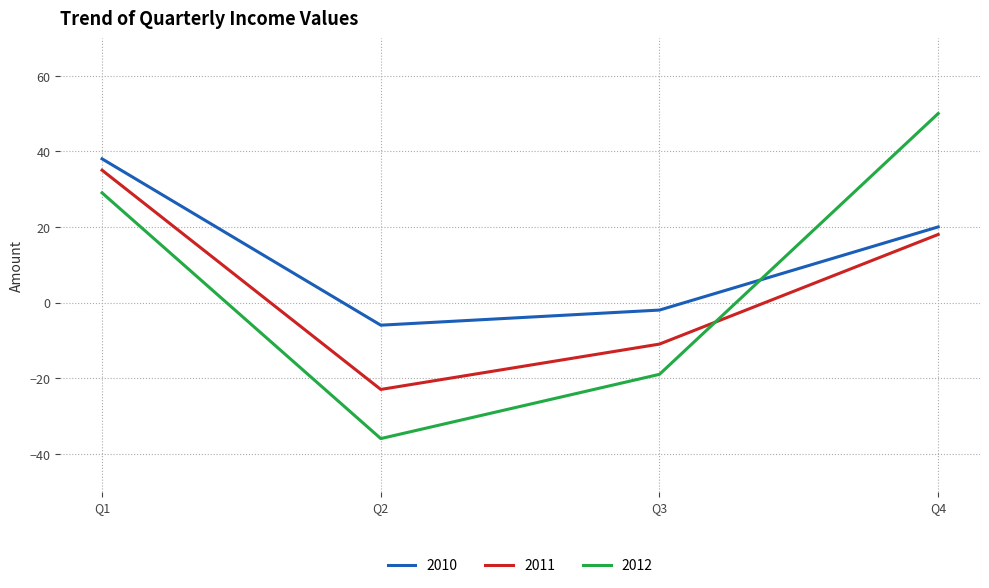

Is the value of 2012 at Q3 greater than the value of 2010 at Q2?

No